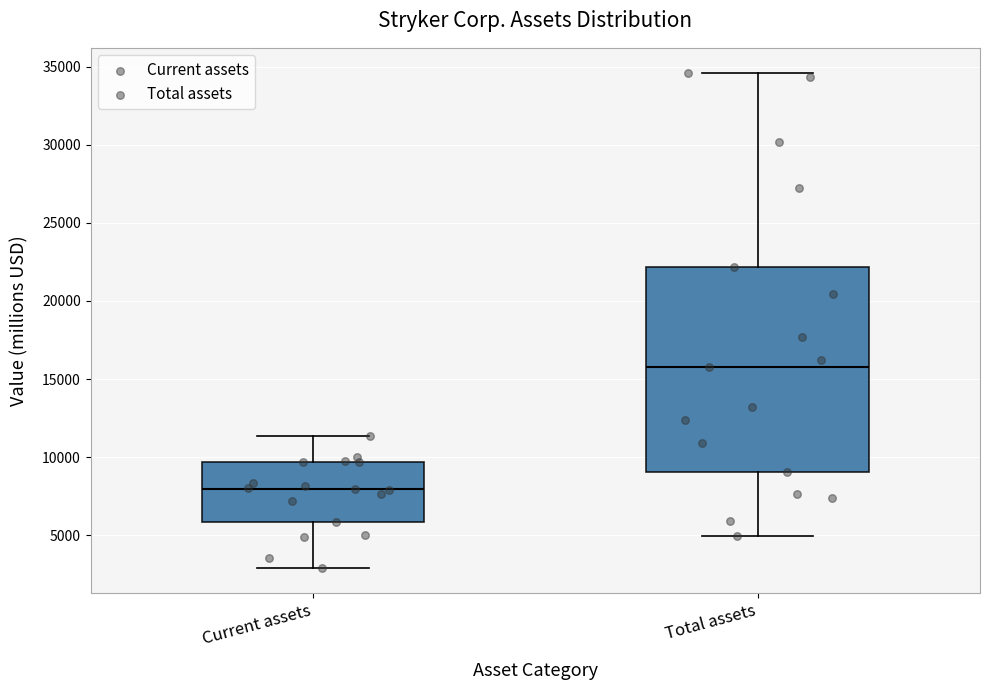

Which box has the lowest median line?

Current assets